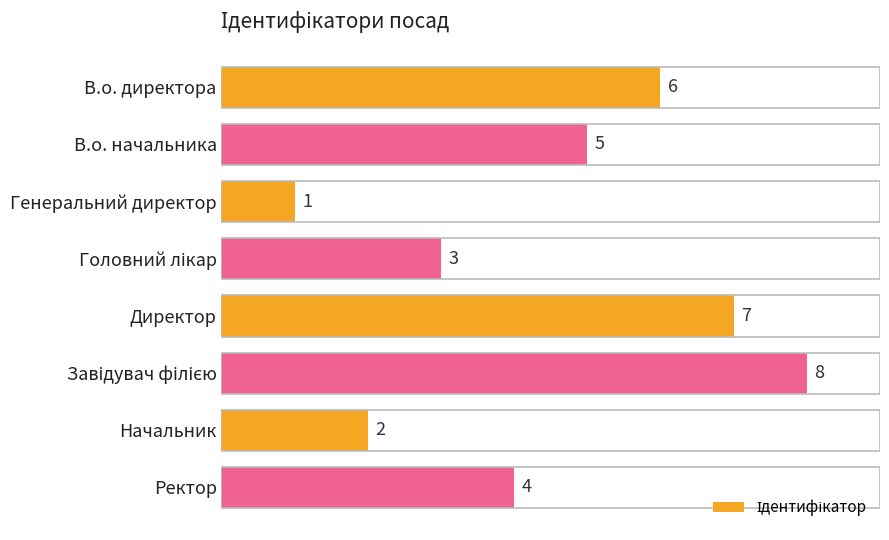

Where is the data nearest to the value 4?

Ректор